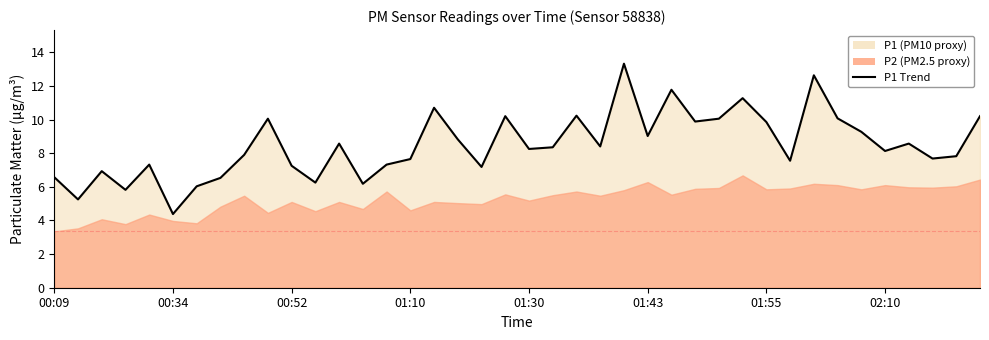

What is the change in value from 00:34 to 15?

+2.4